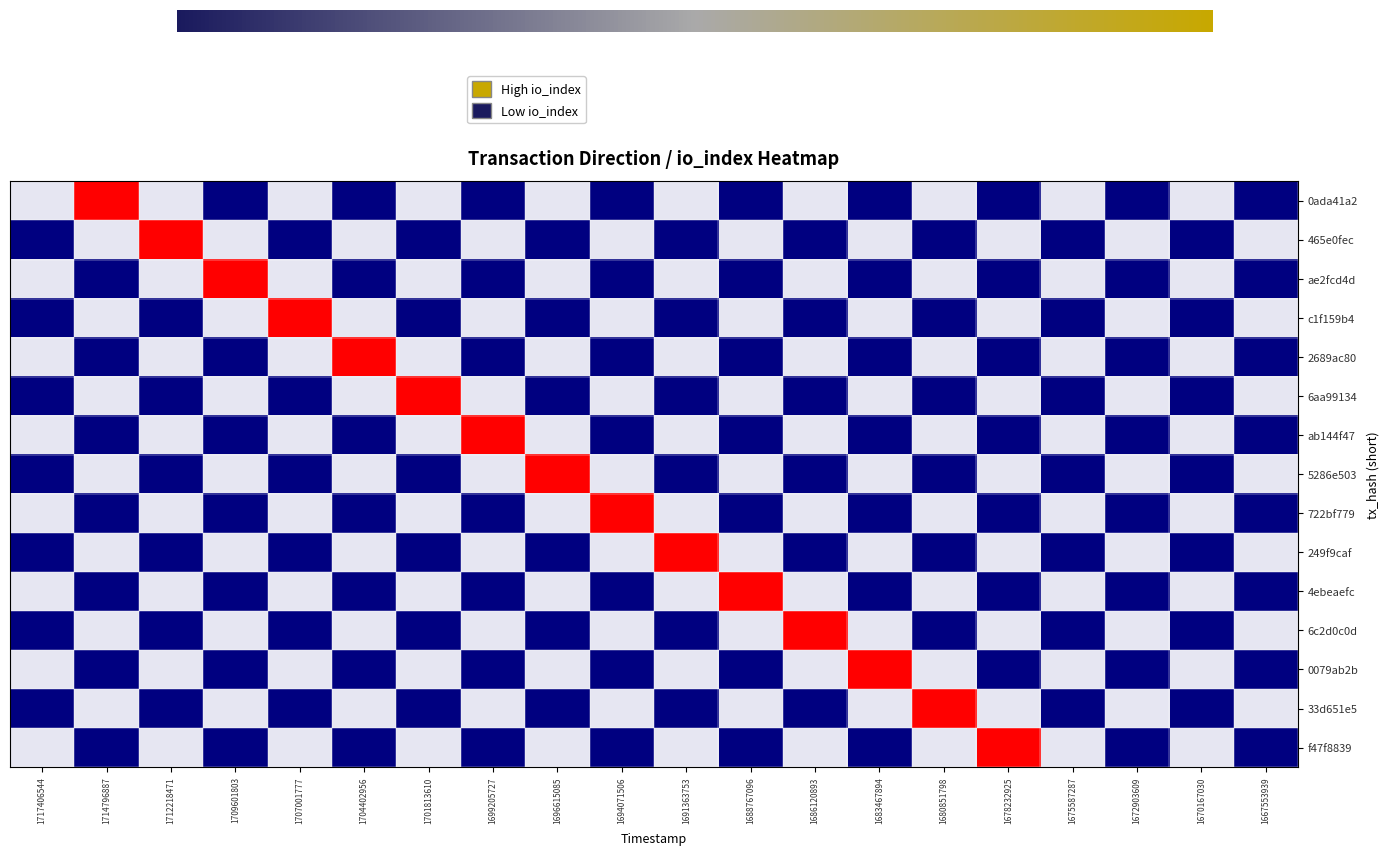

Which series changed the most between 1701813610 and 1675587287?

6aa99134